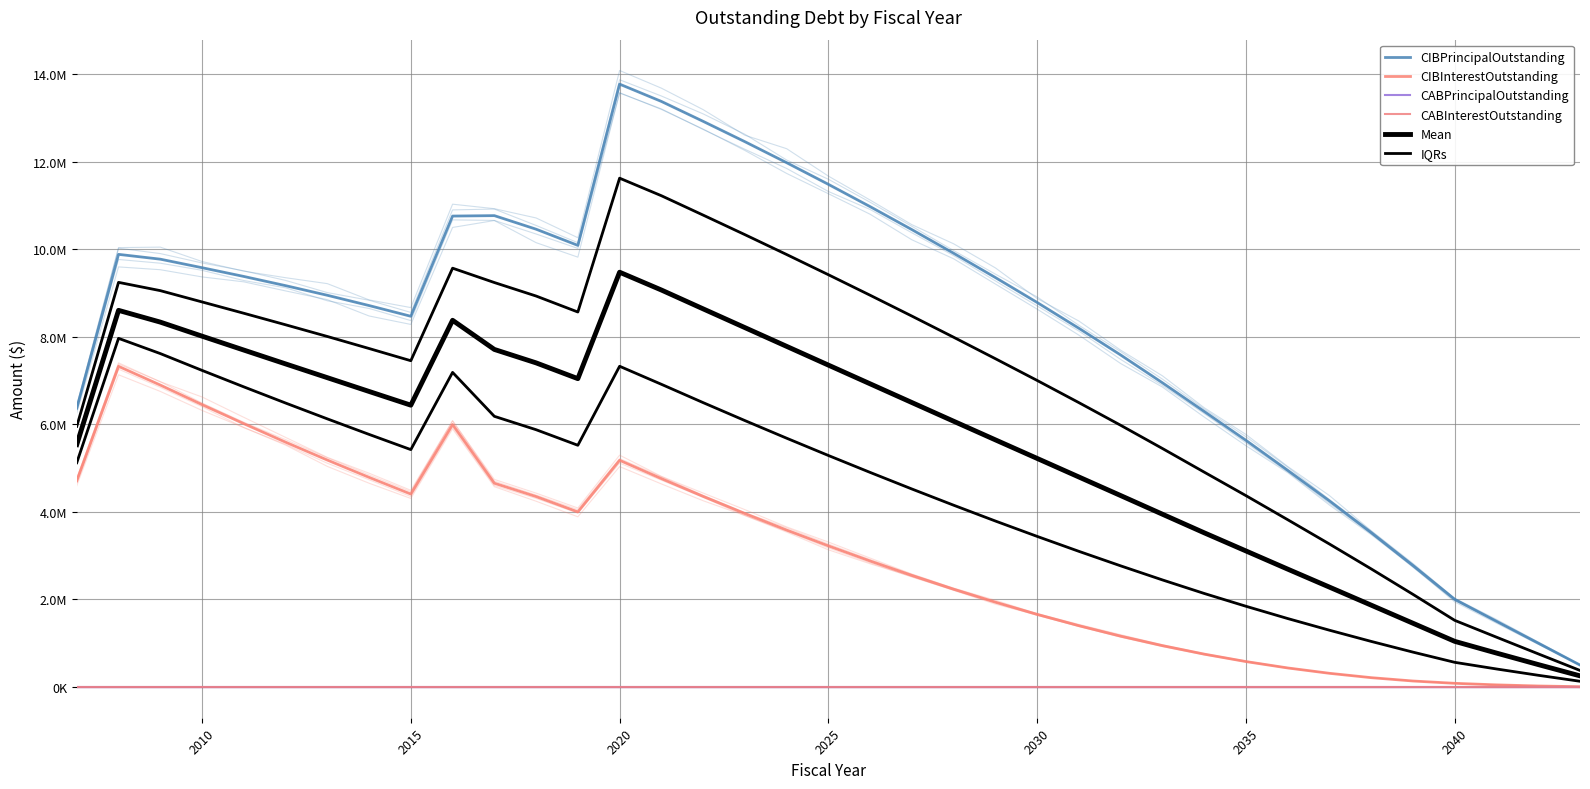

What is the value of the CIBPrincipalOutstanding point at the 19th from the left?

11485000.0